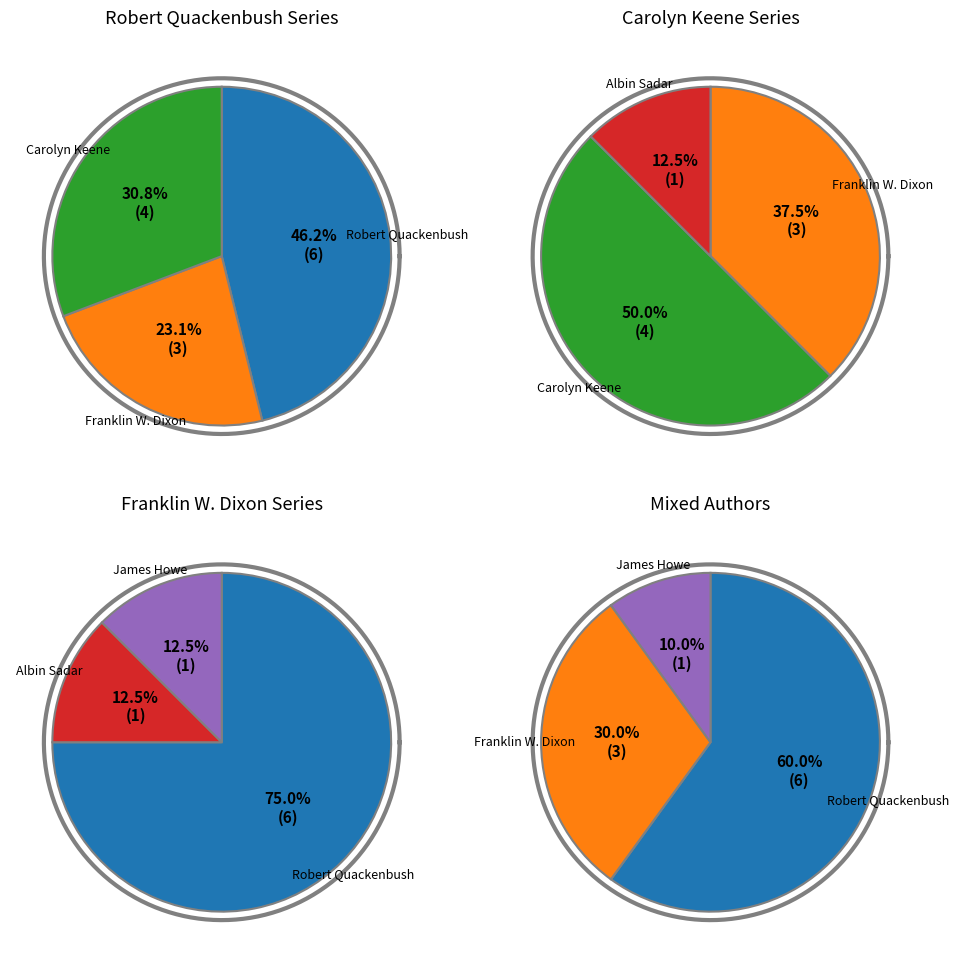

Does Franklin W. Dixon represent more than half of the total?

No